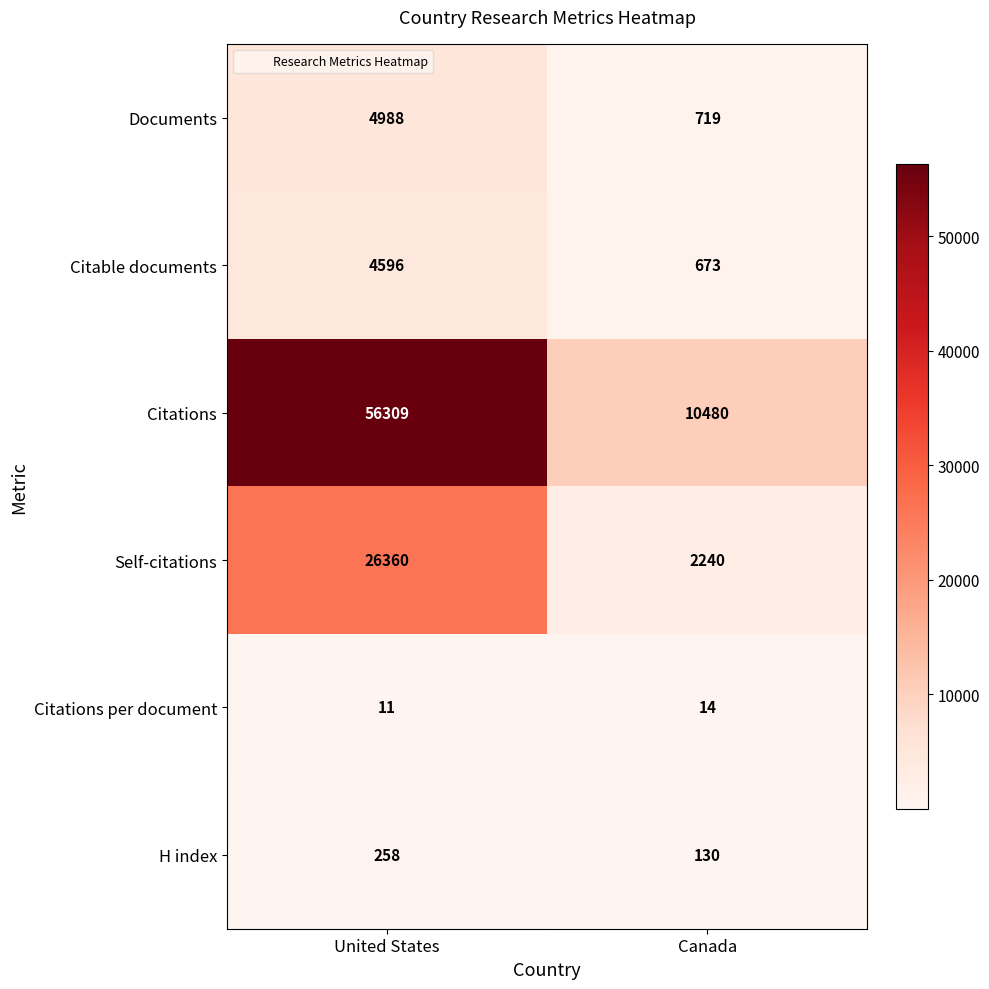

At which label is Citations per document closest to 12?

United States